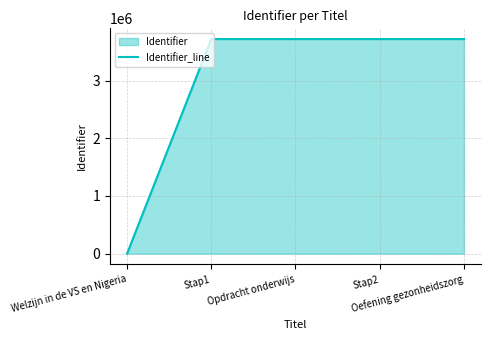

Where does the data first go above 3721110?

Stap2